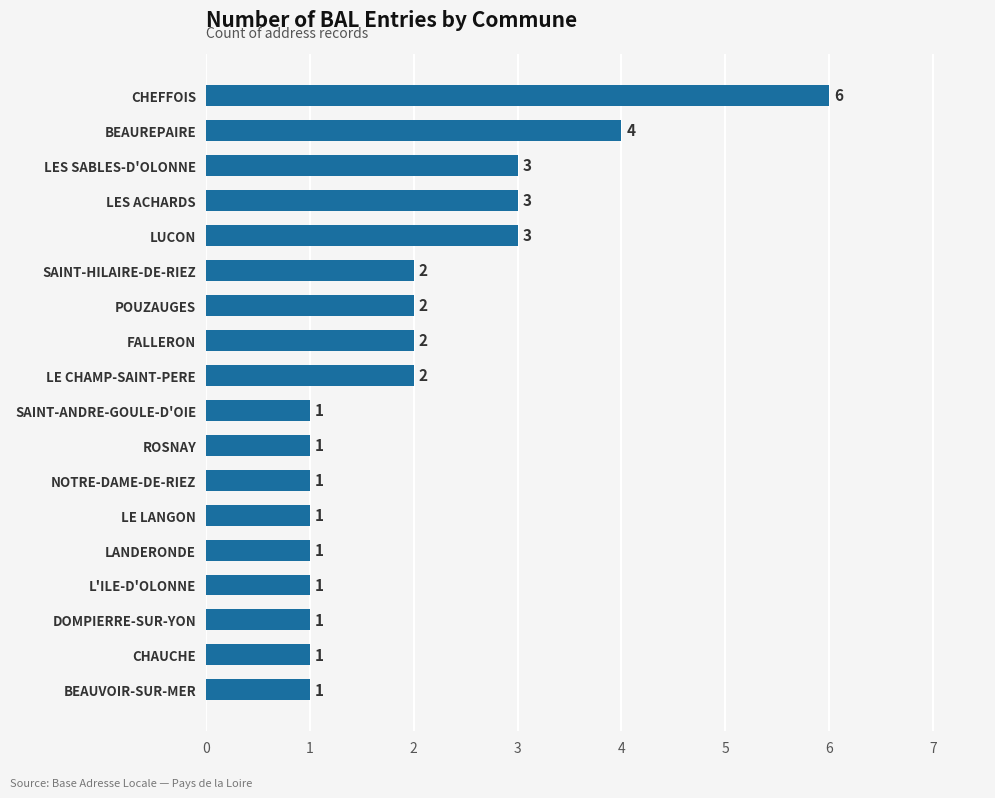

What is the ratio of the value at LES ACHARDS to the value at CHEFFOIS?

0.5